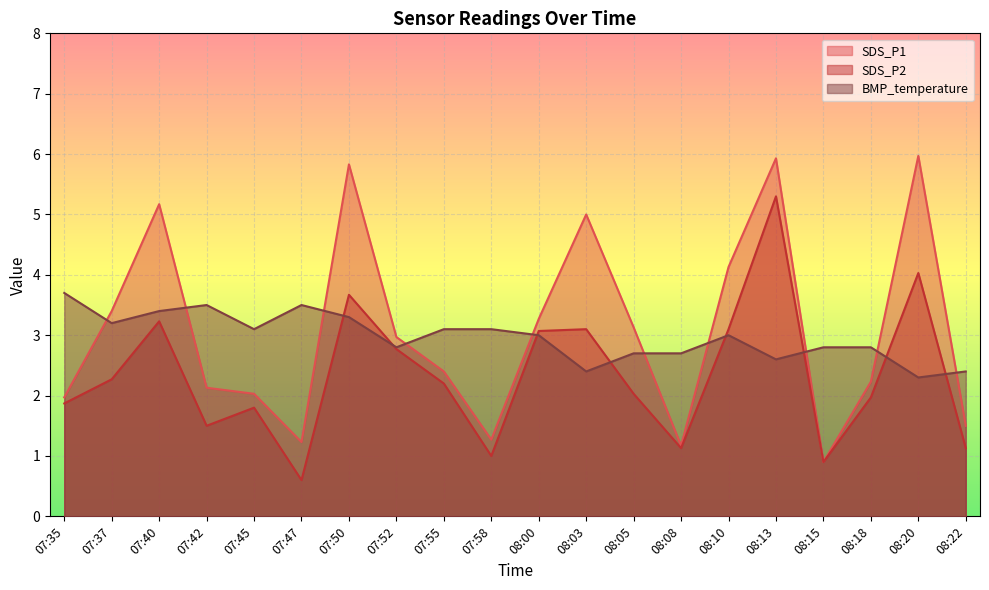

Where is SDS_P2 nearest to the value 2?

08:05